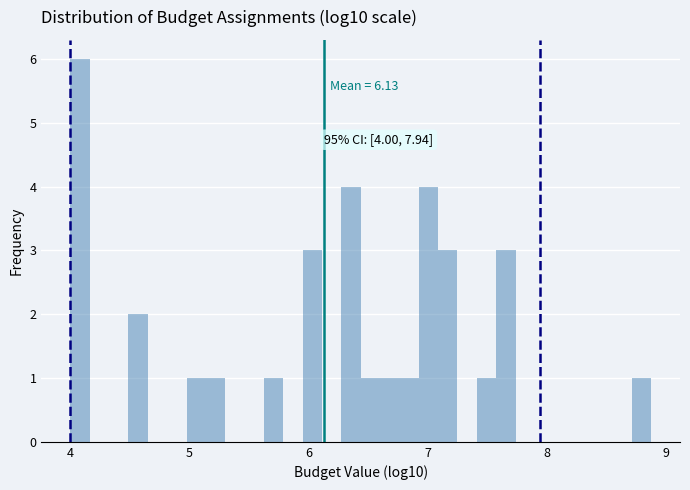

Read against the x-axis, roughly where is the centre of the tallest bar?

4.1